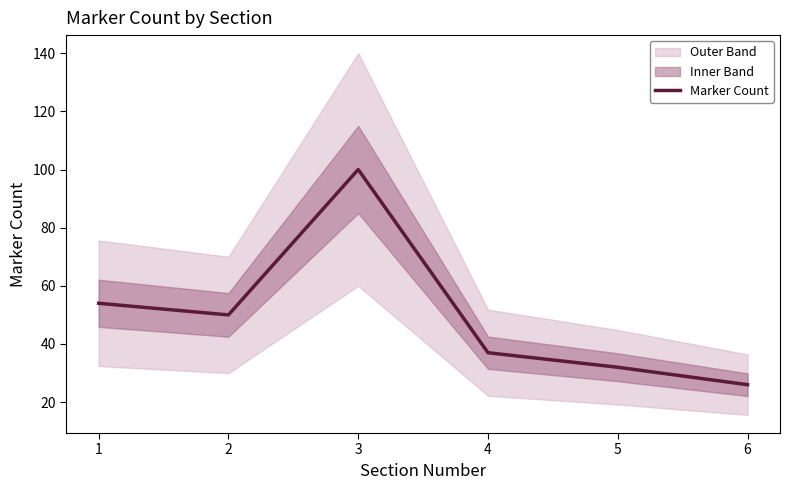

What is the change in value from 1 to 6?

-28